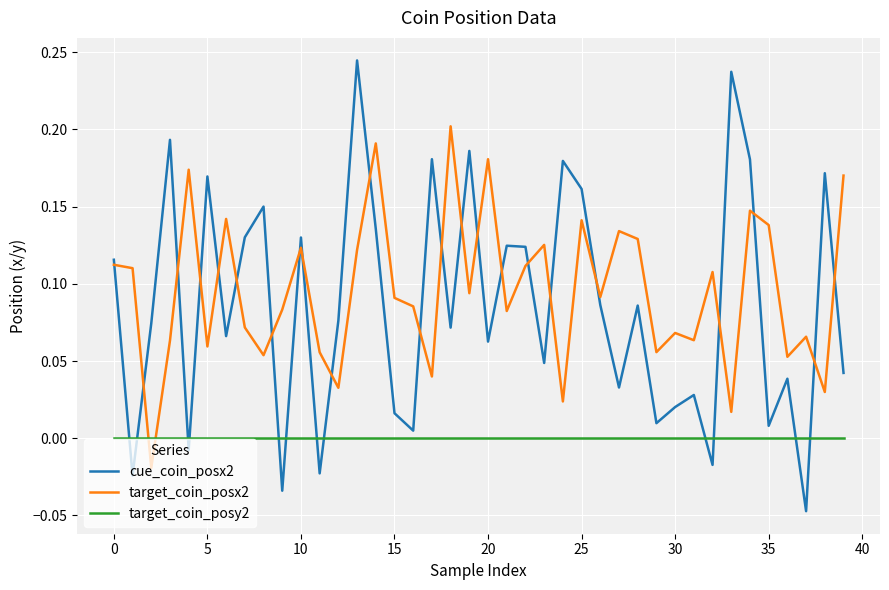

Rank the series by their maximum value, from lowest to highest.

target_coin_posy2, target_coin_posx2, cue_coin_posx2